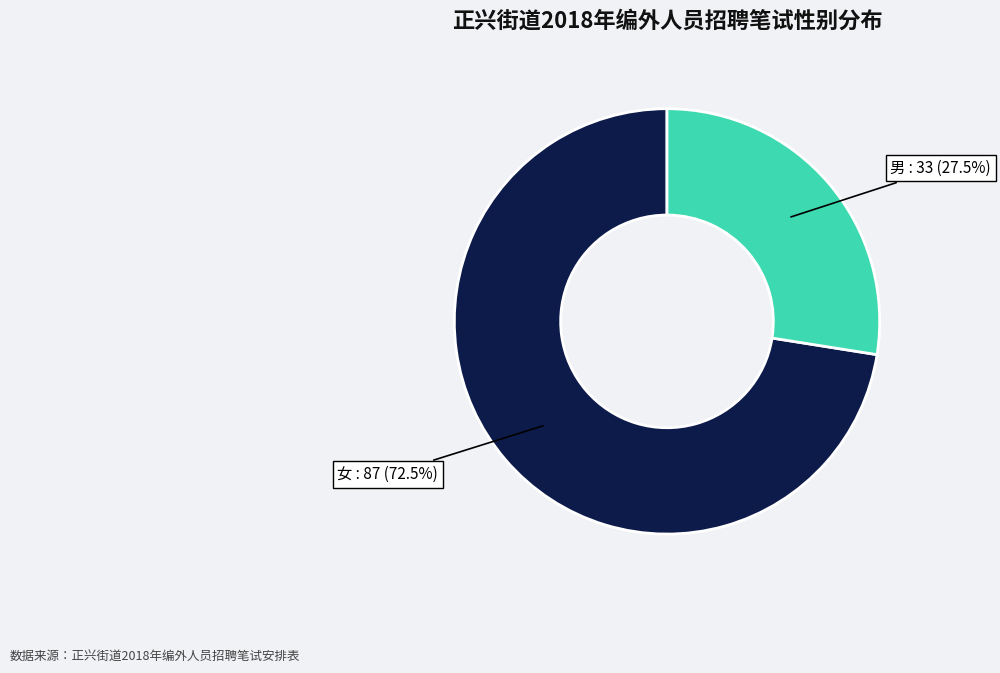

Is there any slice that represents more than half of the pie?

Yes